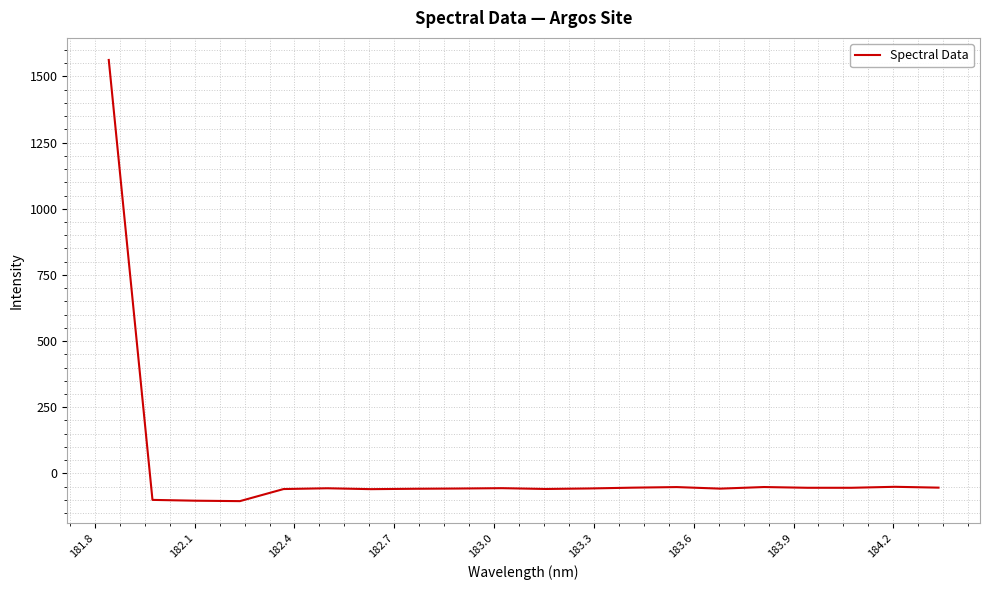

How many values are below zero?

19